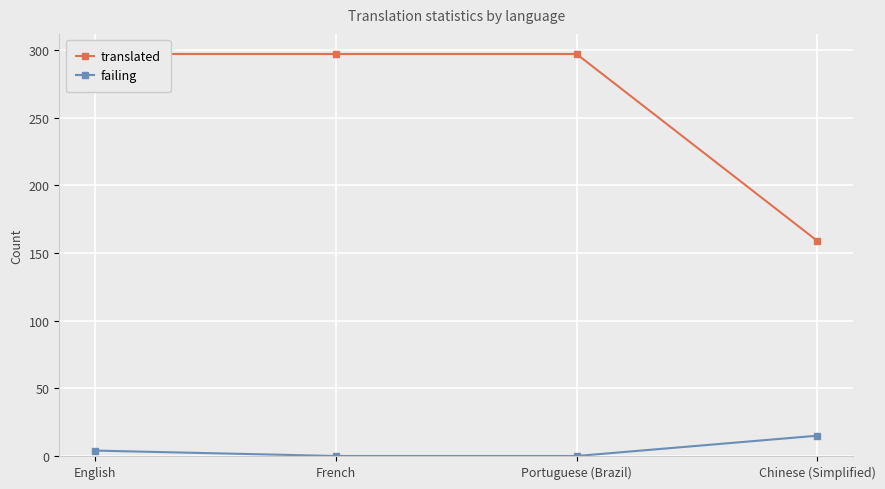

How many categories are shown in the chart?

4